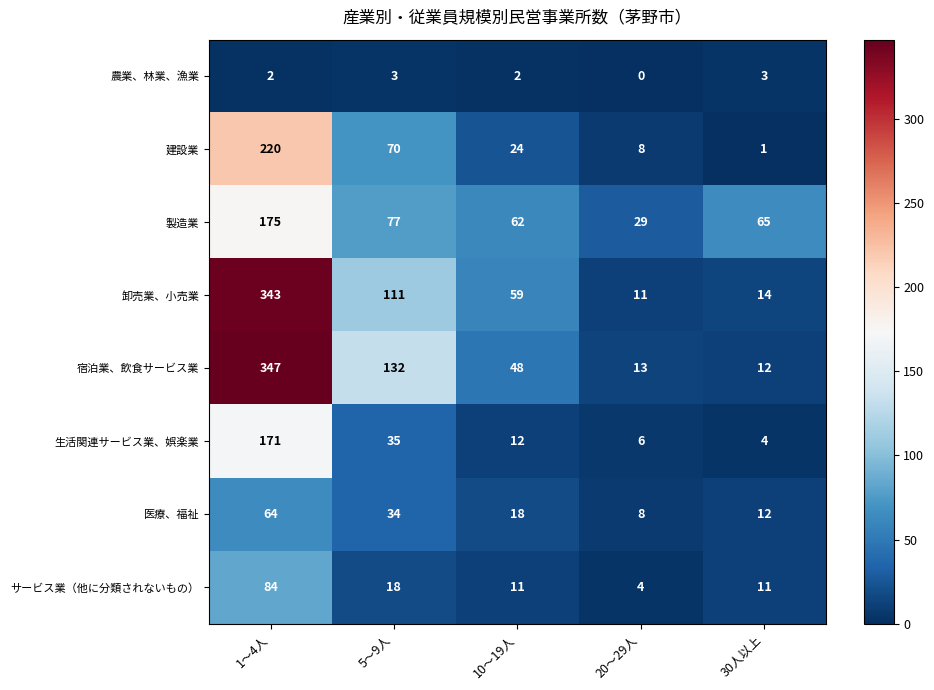

Which series has the widest spread of values?

宿泊業、飲食サービス業